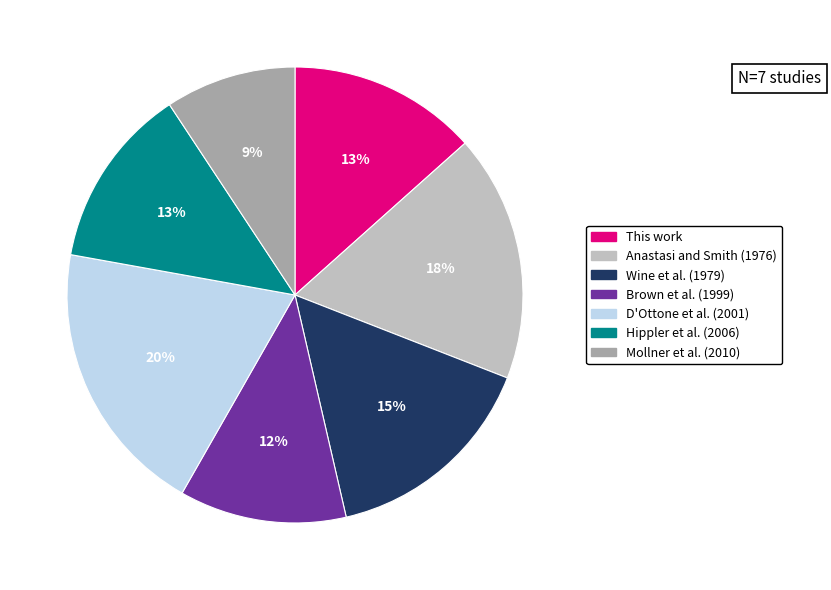

The Mollner et al. (2010) slice represents 2% of the pie. True or false?

False